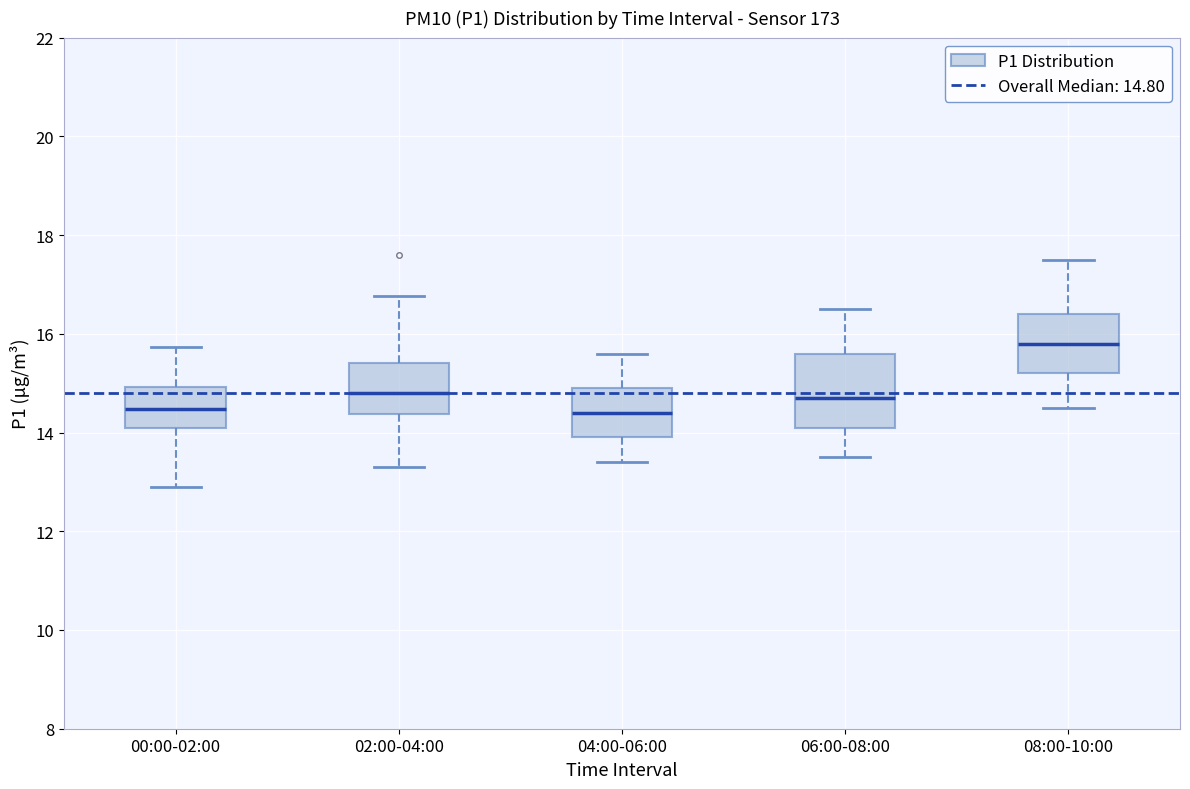

Reading left to right, transcribe this box plot: for each box, give where its median line is, the range the box spans, and where its two whiskers end, as read against the y-axis. The values are not printed on the chart, so give them approximately, as read against the axis.

00:00-02:00: median 14.4, box 14.2 to 15.0, whiskers 13.0 to 15.8
02:00-04:00: median 14.8, box 14.4 to 15.4, whiskers 13.4 to 16.8
04:00-06:00: median 14.4, box 14.0 to 15.0, whiskers 13.4 to 15.6
06:00-08:00: median 14.8, box 14.2 to 15.6, whiskers 13.6 to 16.6
08:00-10:00: median 15.8, box 15.2 to 16.4, whiskers 14.6 to 17.6